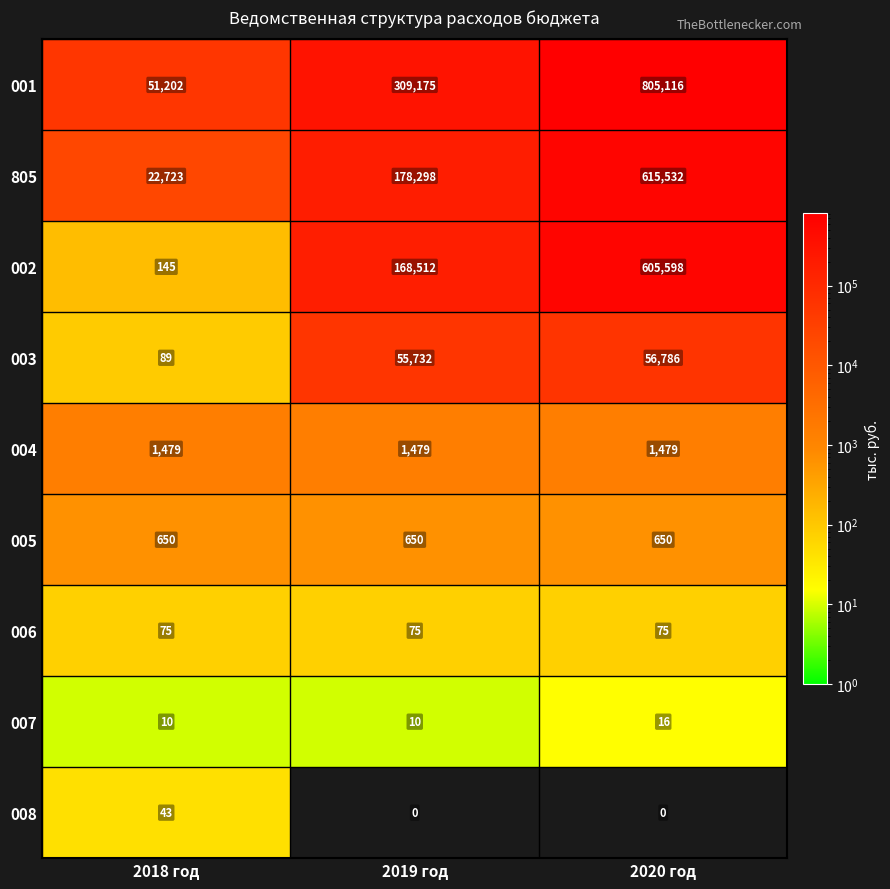

Reading right to left, what are all the values shown in this chart?

001: 805116	309175	51202
805: 615532	178298	22723
002: 605598	168512	145
003: 56786	55732	89
004: 1479	1479	1479
005: 650	650	650
006: 75	75	75
007: 16	10	10
008: 0	0	43